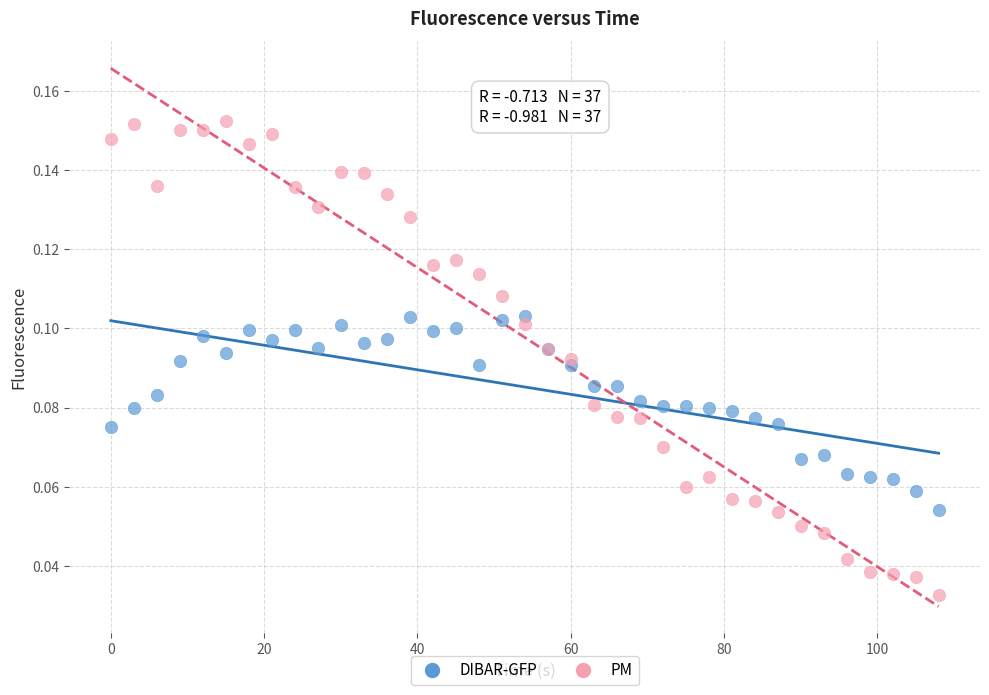

Which series has the largest Y range (max minus min)?

PM